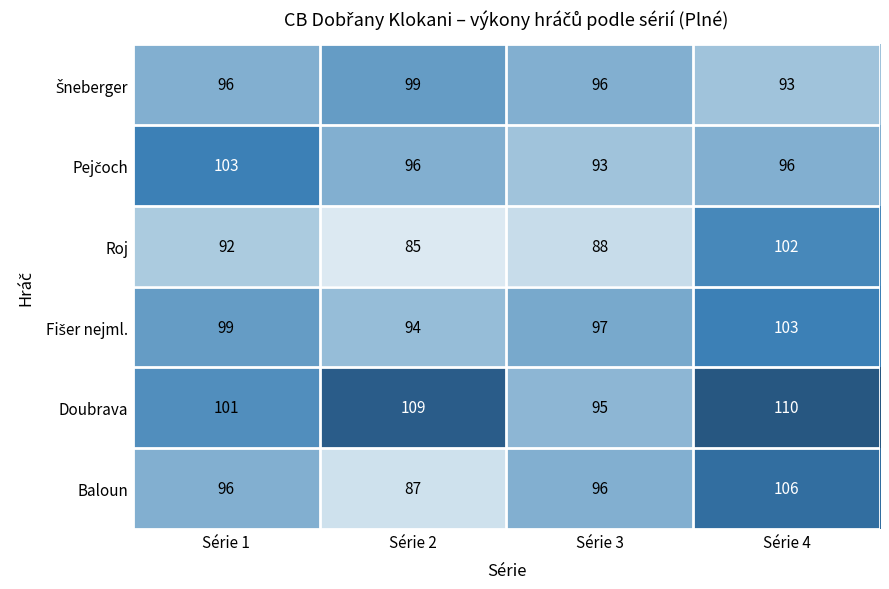

True or false: Doubrava has a value of 41 at Série 3.

False